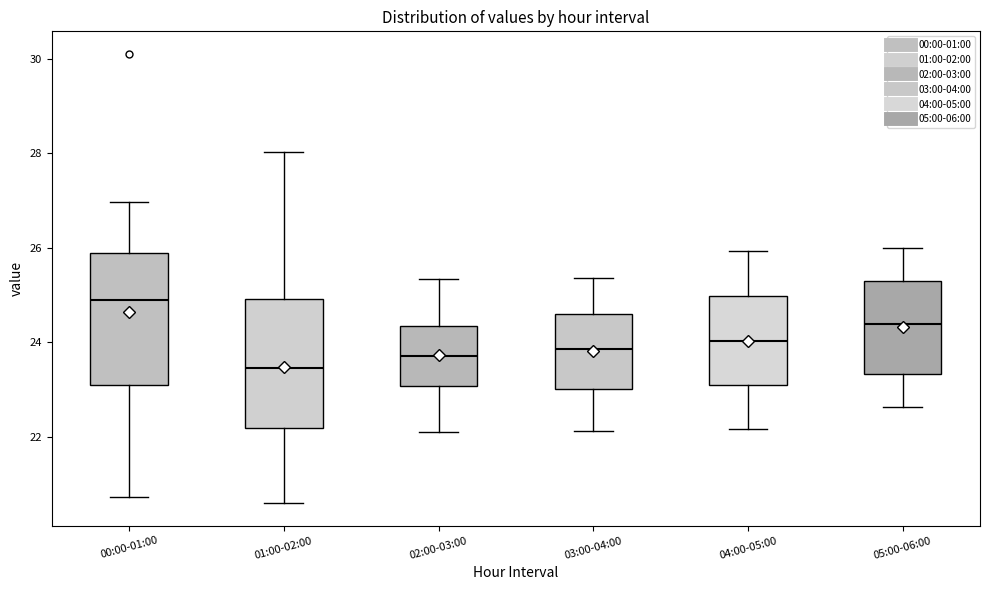

Reading left to right, transcribe this box plot: for each box, give where its median line is, the range the box spans, and where its two whiskers end, as read against the y-axis. The values are not printed on the chart, so give them approximately, as read against the axis.

00:00-01:00: median 25.0, box 23.0 to 25.8, whiskers 20.8 to 27.0
01:00-02:00: median 23.4, box 22.2 to 25.0, whiskers 20.6 to 28.0
02:00-03:00: median 23.8, box 23.0 to 24.4, whiskers 22.2 to 25.4
03:00-04:00: median 23.8, box 23.0 to 24.6, whiskers 22.2 to 25.4
04:00-05:00: median 24.0, box 23.2 to 25.0, whiskers 22.2 to 26.0
05:00-06:00: median 24.4, box 23.4 to 25.4, whiskers 22.6 to 26.0